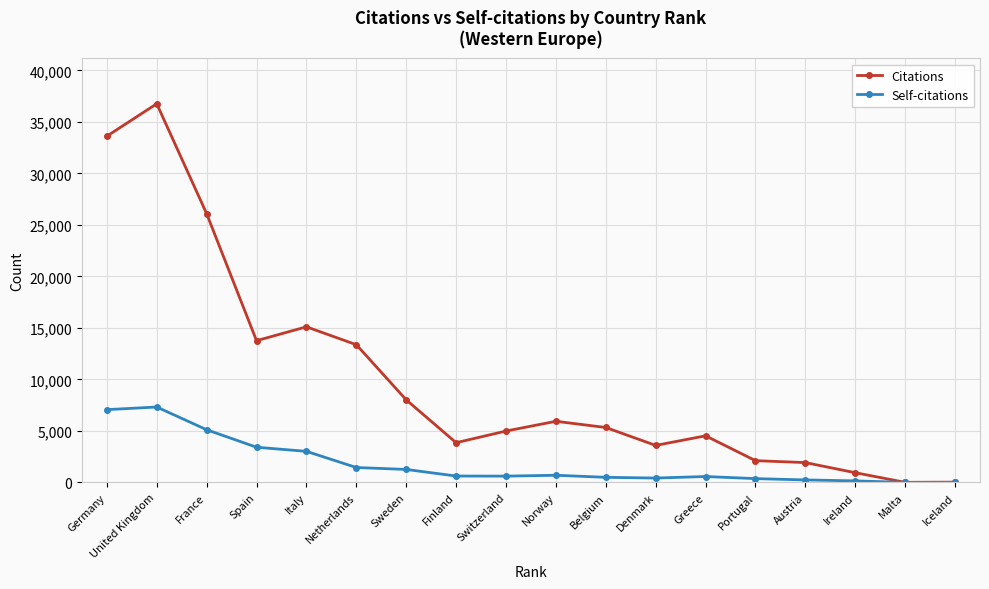

Read the Self-citations value at Spain.

3411